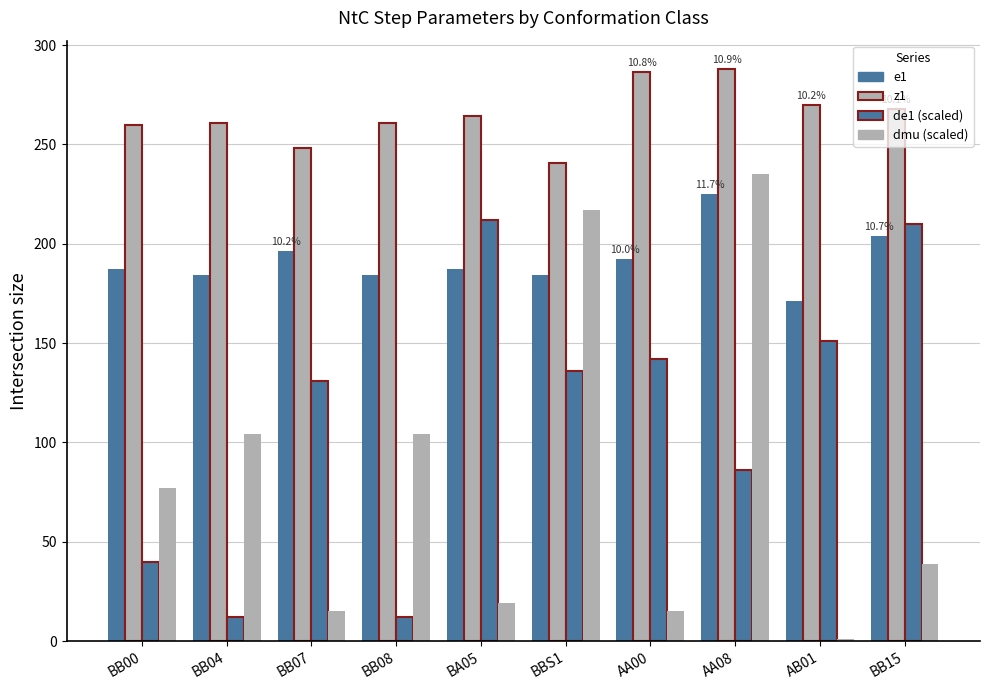

Count the number of categories in the chart.

10